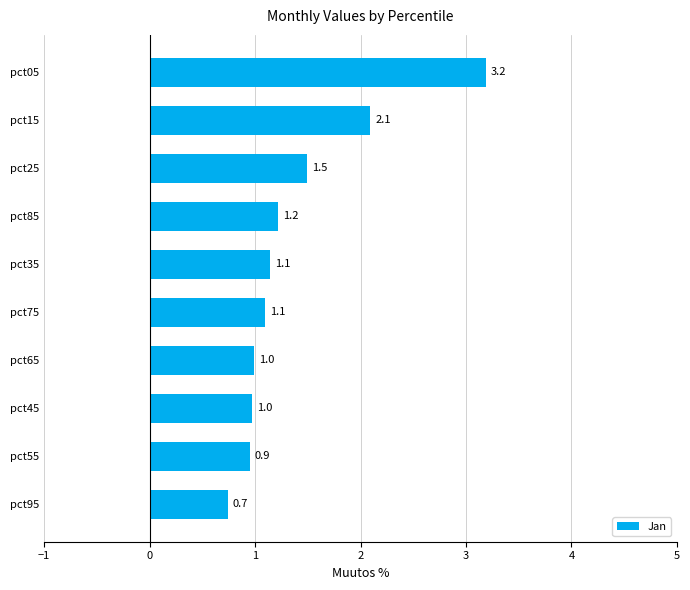

Is it true that the value at pct15 is 3.3?

False